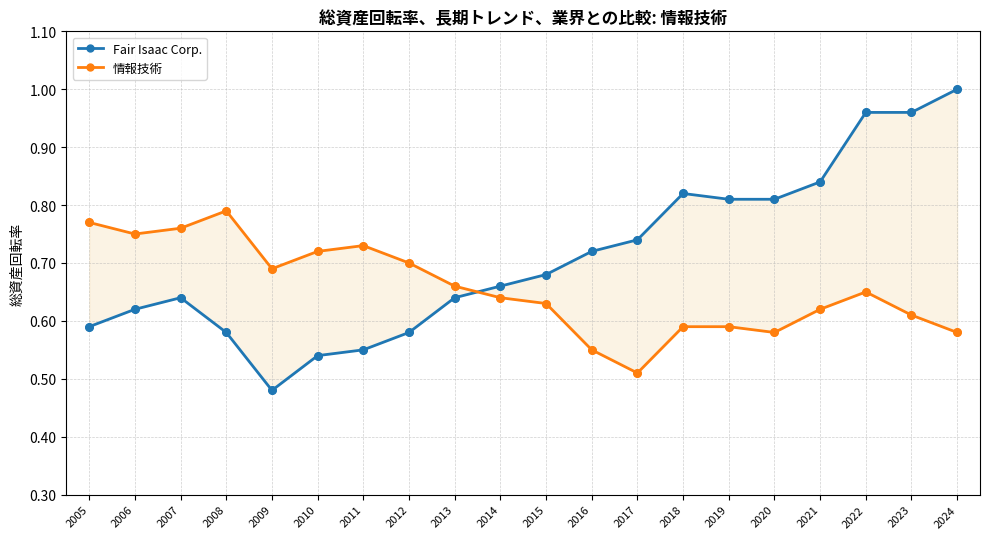

At which category is the sum across all series the highest?

2022